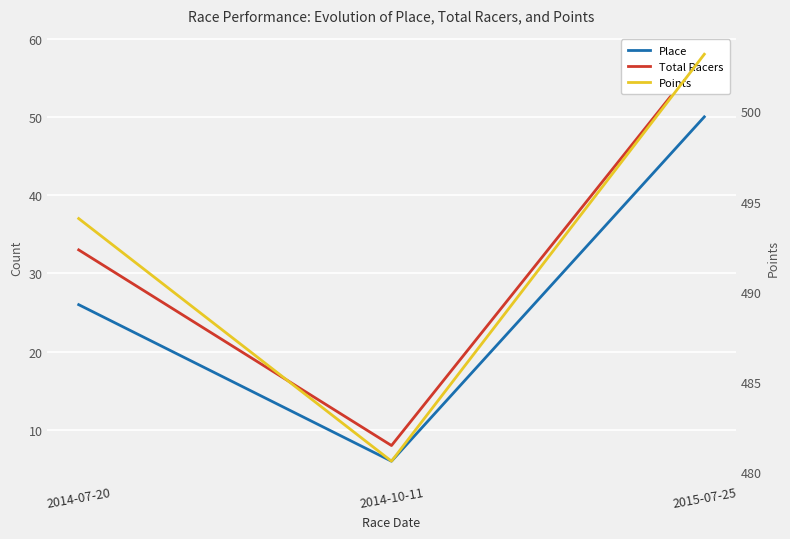

At which category is the sum across all series the highest?

2015-07-25